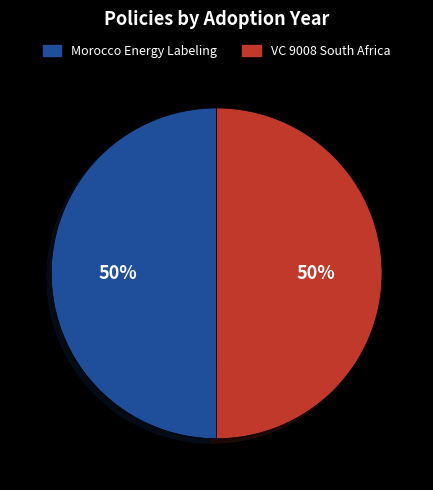

To the nearest percent, what is the average slice percentage?

50%